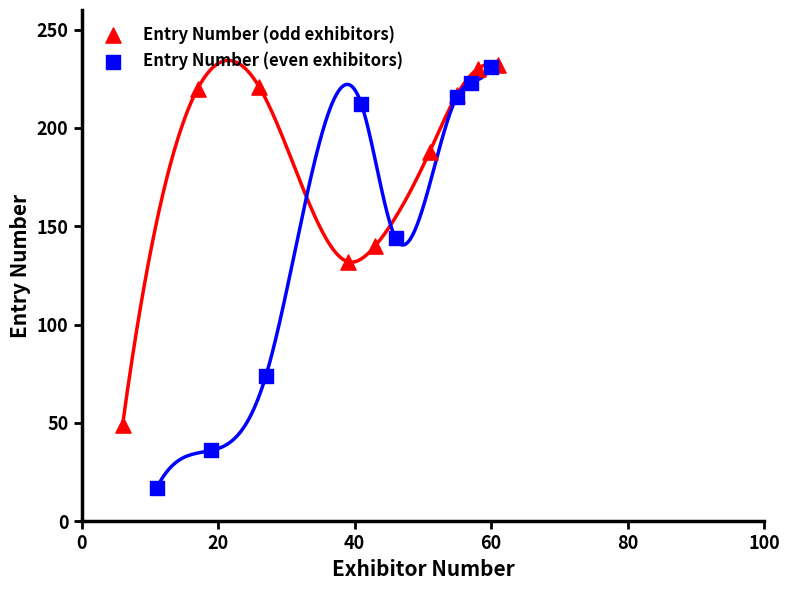

What are all the series names shown in the legend?

Entry Number (odd exhibitors), Entry Number (even exhibitors)